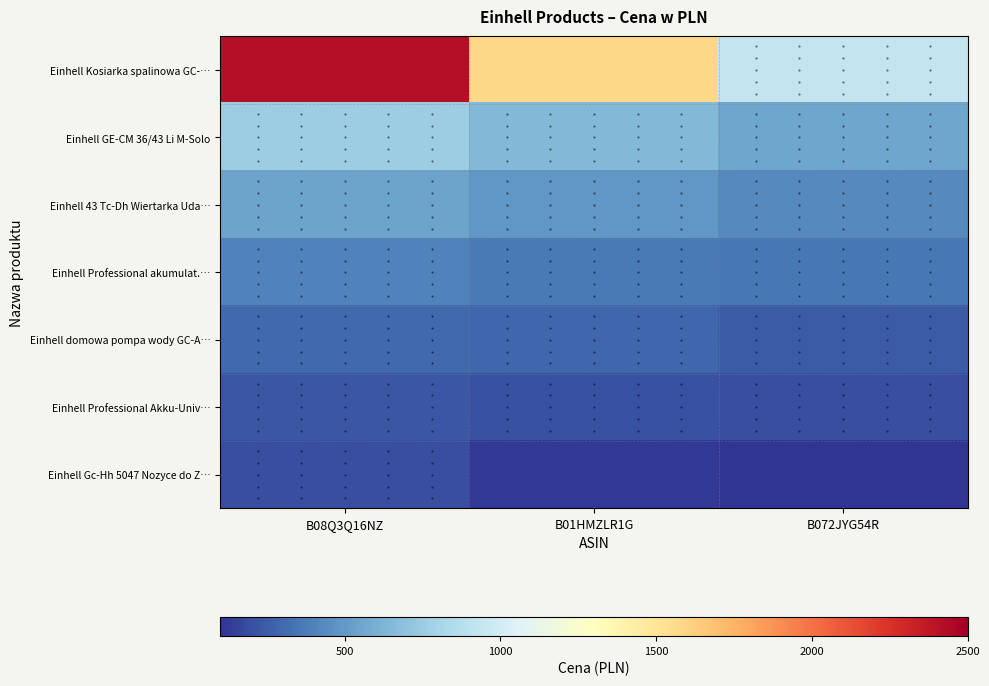

Rank the series by their maximum value, from lowest to highest.

Einhell Gc-Hh 5047 Nozyce do Z…, Einhell Professional Akku-Univ…, Einhell domowa pompa wody GC-A…, Einhell Professional akumulat.…, Einhell 43 Tc-Dh Wiertarka Uda…, Einhell GE-CM 36/43 Li M-Solo, Einhell Kosiarka spalinowa GC-…